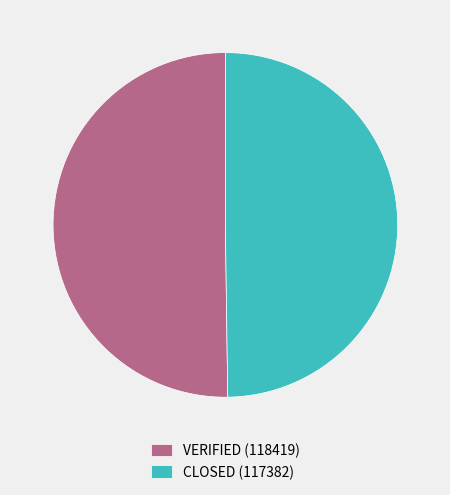

Is it true that VERIFIED (118419) is 58% of the pie?

False